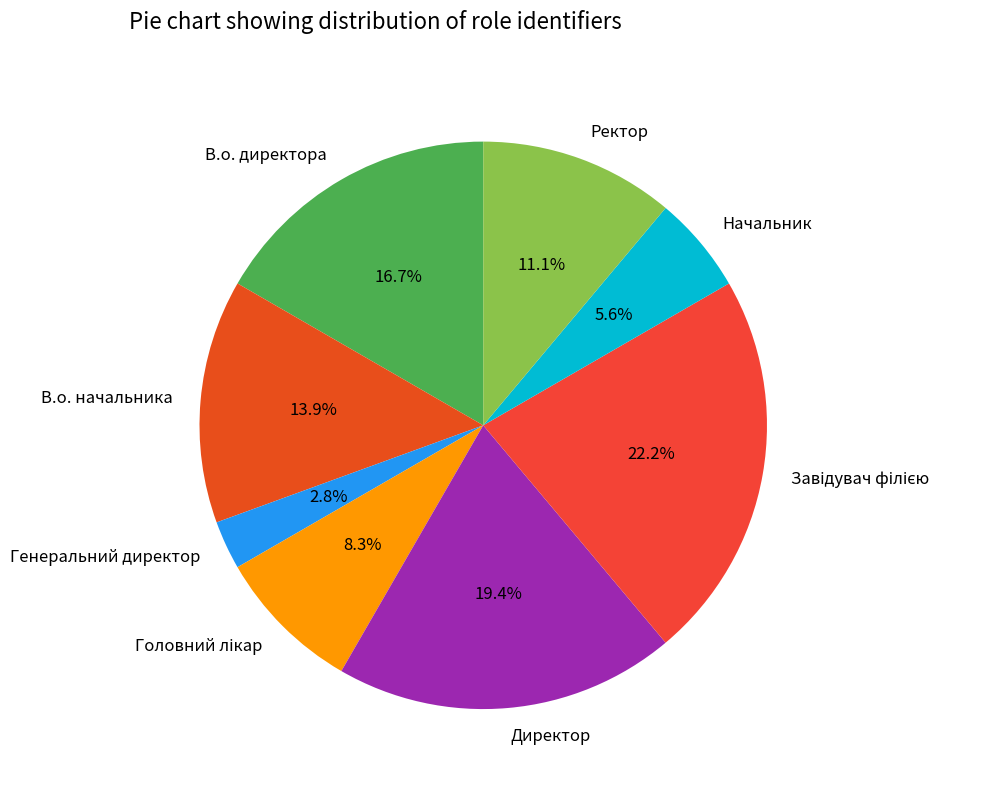

Is Директор the majority of the pie?

No